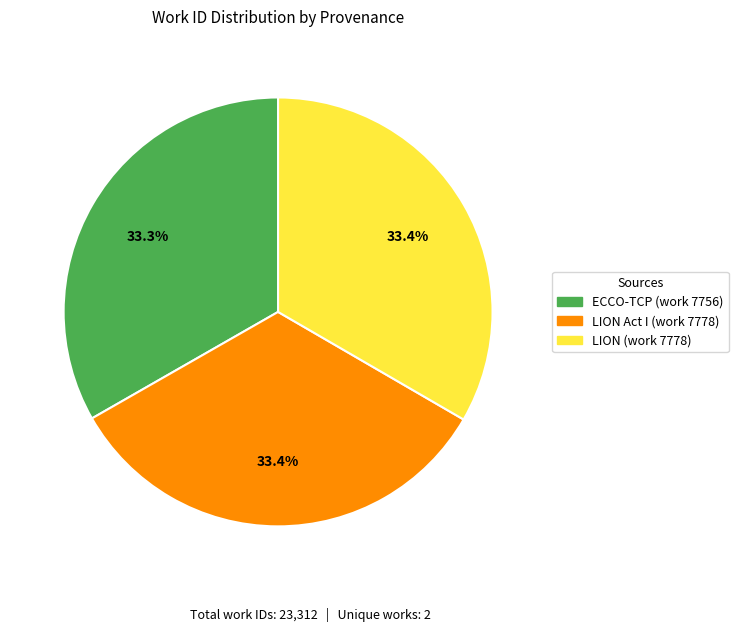

Count the number of slices in the pie.

3